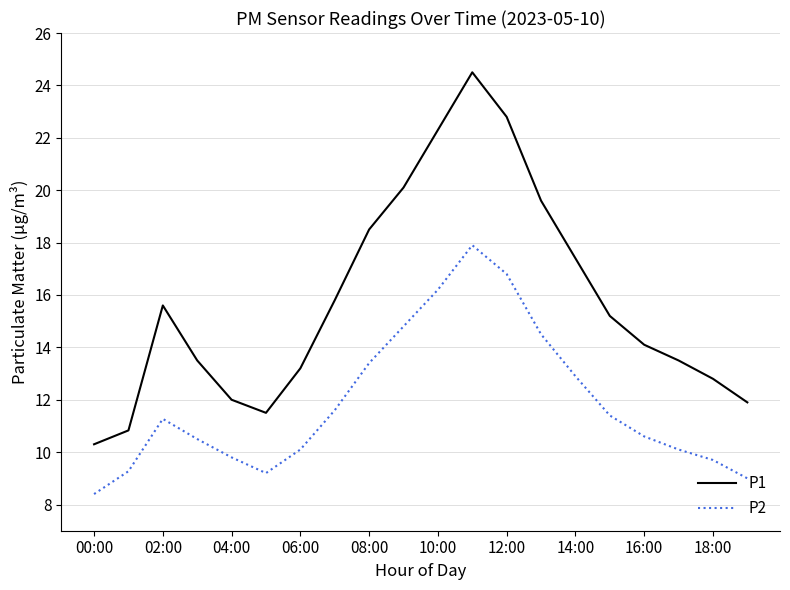

What are all the series names shown in the legend?

P1, P2